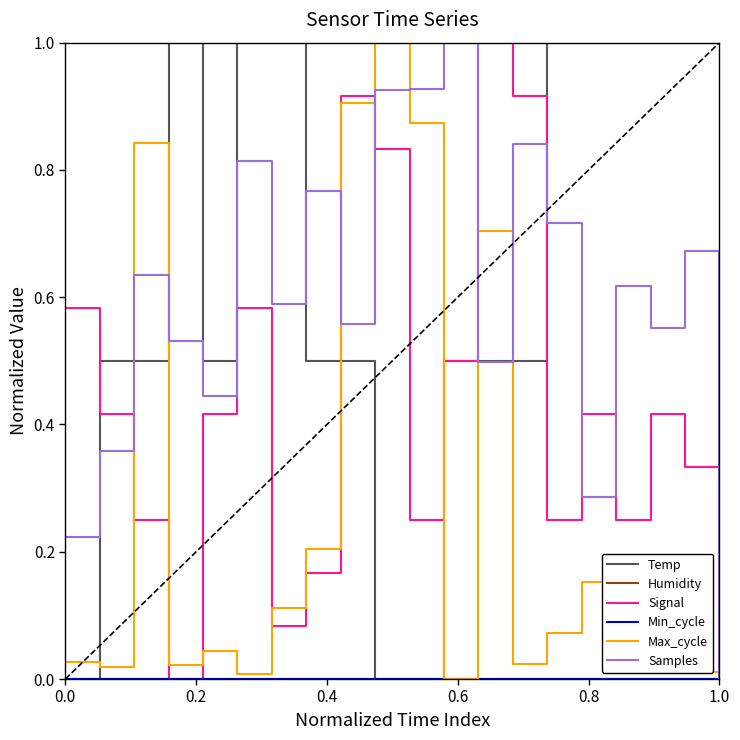

What is the maximum value for Temp?

1.0